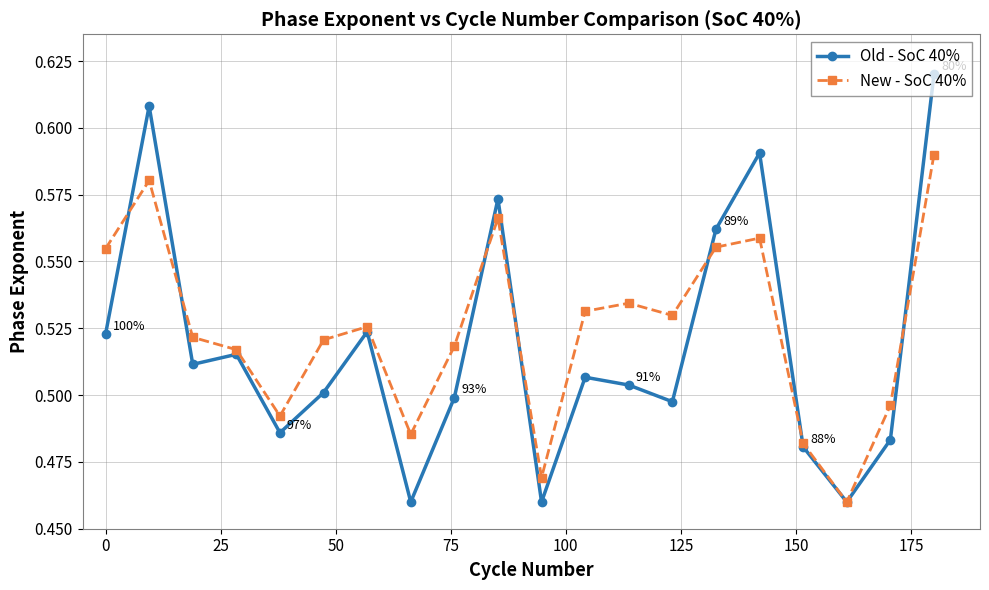

Count the Old - SoC 40% values in the range 0 to 1.

20